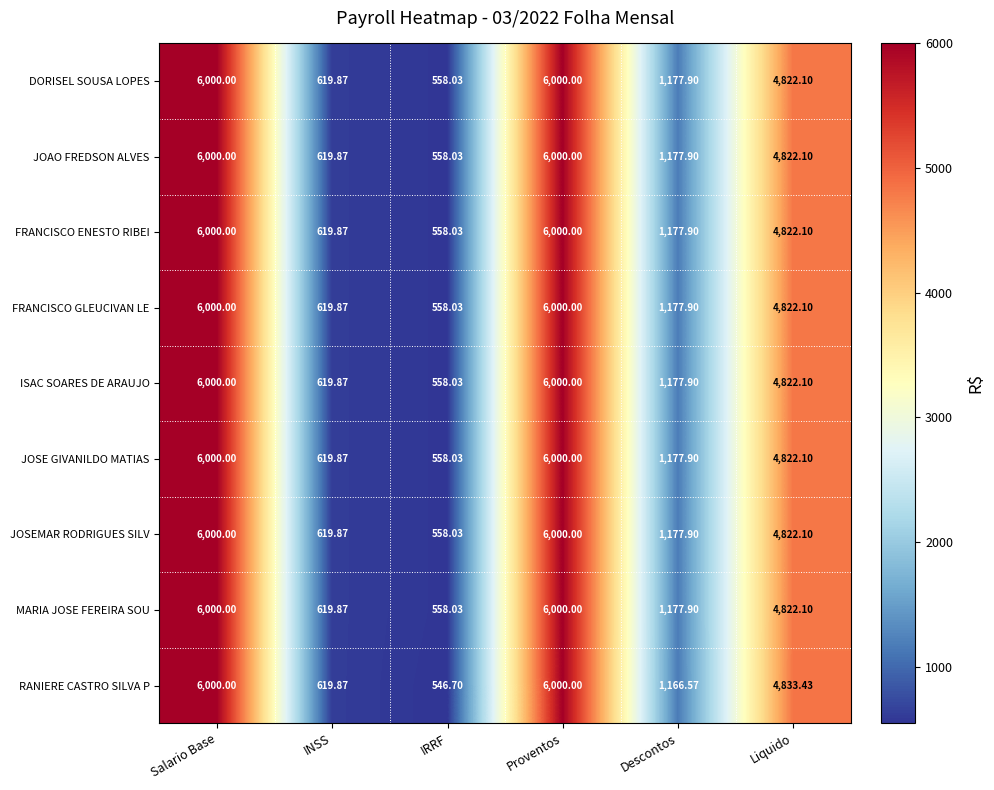

At which label does JOAO FREDSON ALVES reach its minimum?

IRRF